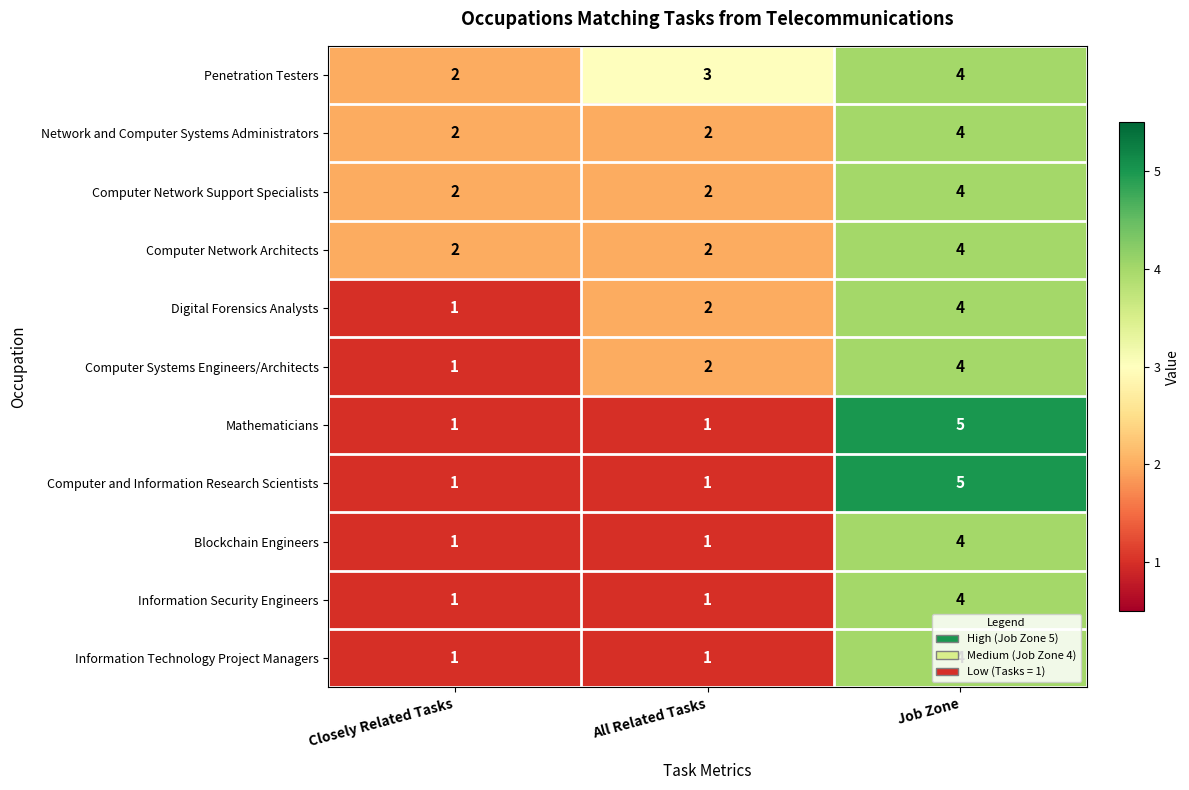

At which category is the sum across all series the highest?

Job Zone